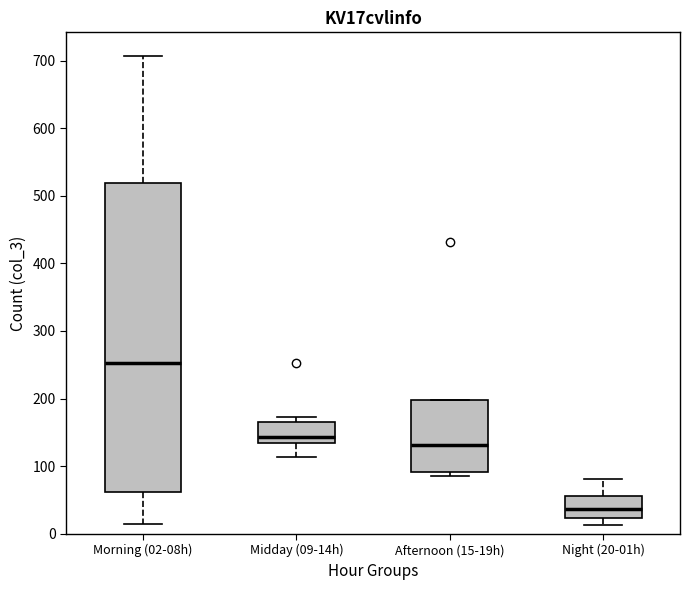

Which box has the highest median line?

Morning (02-08h)